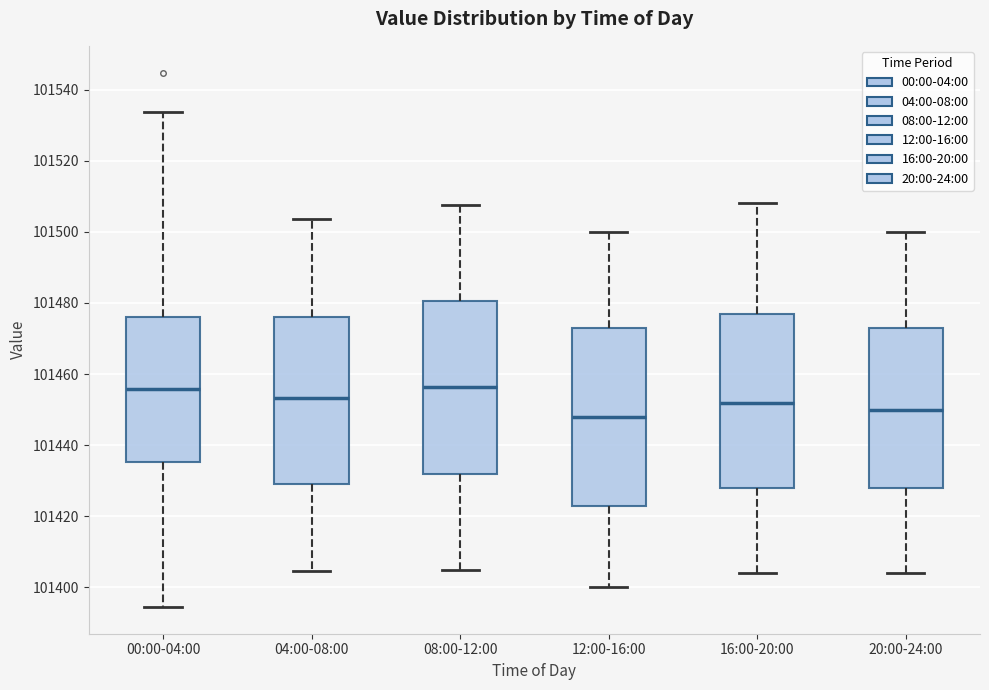

Which box's median line is the lowest?

12:00-16:00